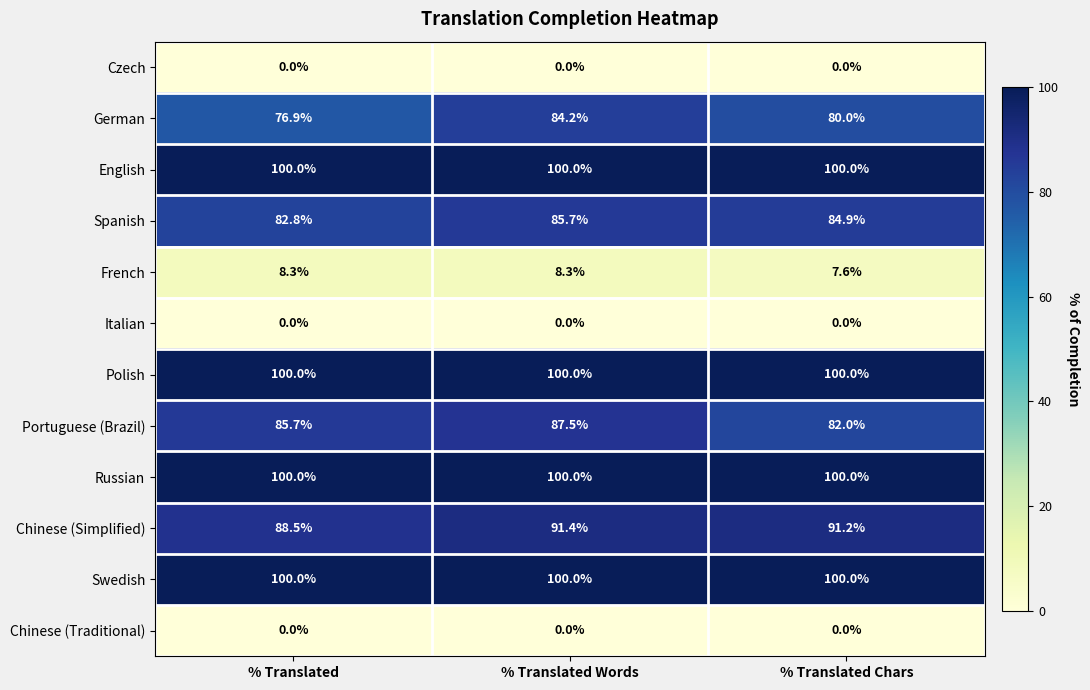

Which series has the largest range (max minus min)?

German